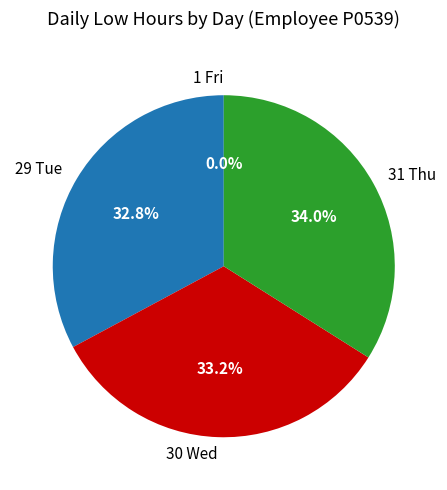

True or false: 1 Fri accounts for 12% of the total.

False